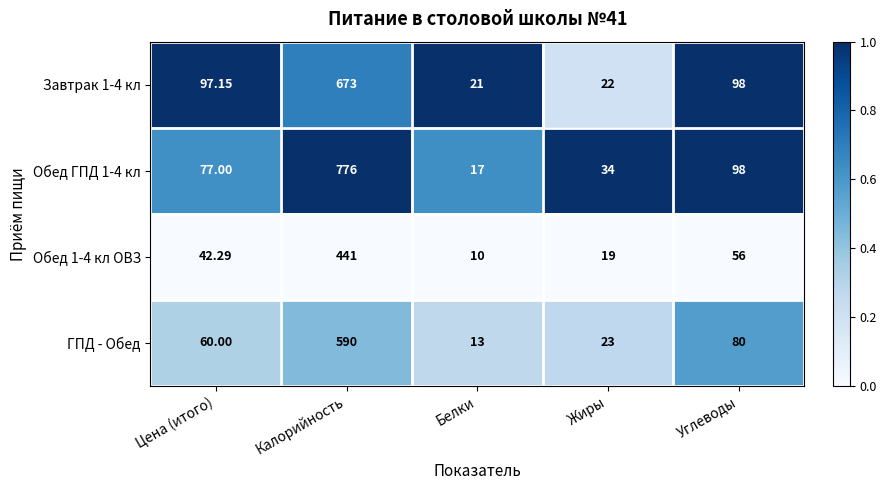

Where does the Завтрак 1-4 кл series first go above 97?

Цена (итого)